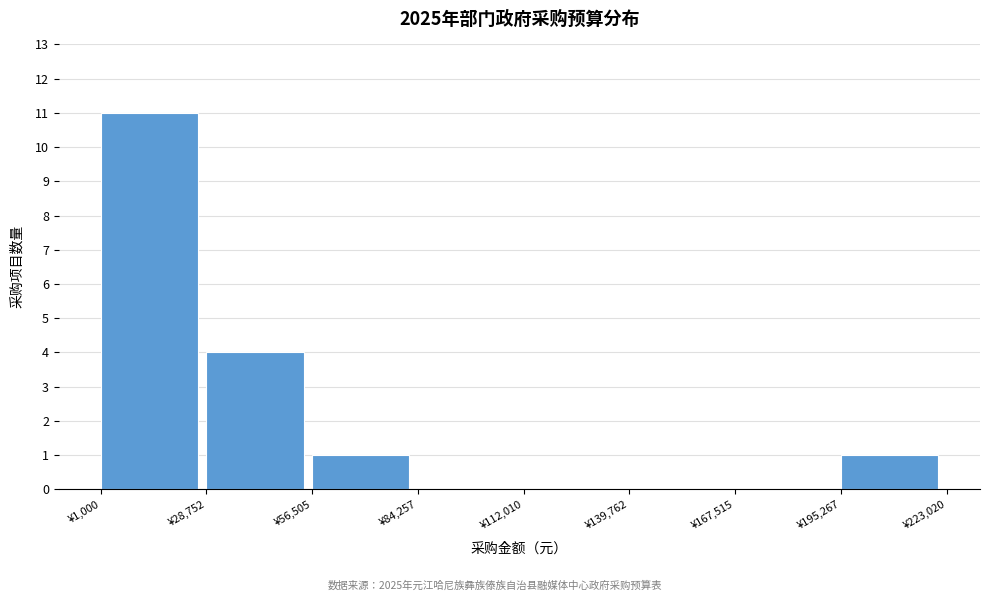

How tall is the bar that spans 55000 to 85000 on the x-axis? Neither the bar edges nor the heights are printed on the chart, so give them approximately, as read against the axes.

1